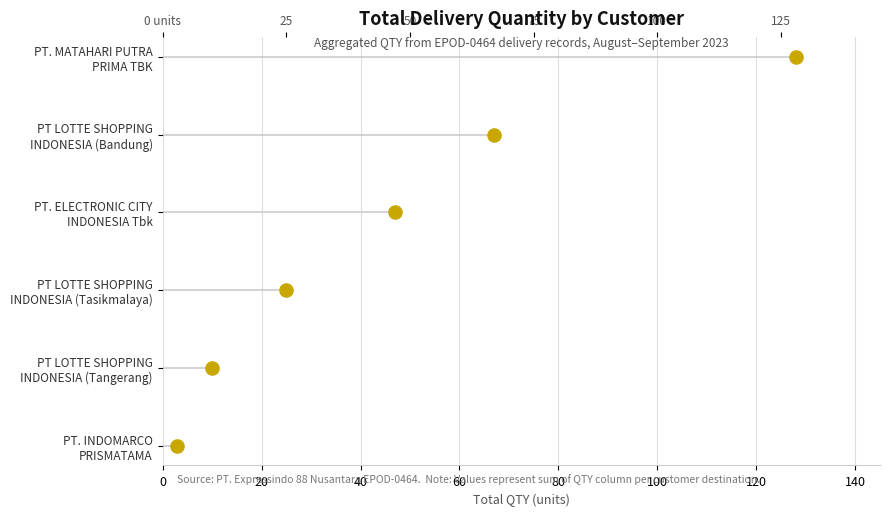

Which has a higher value, 100 or 0?

100